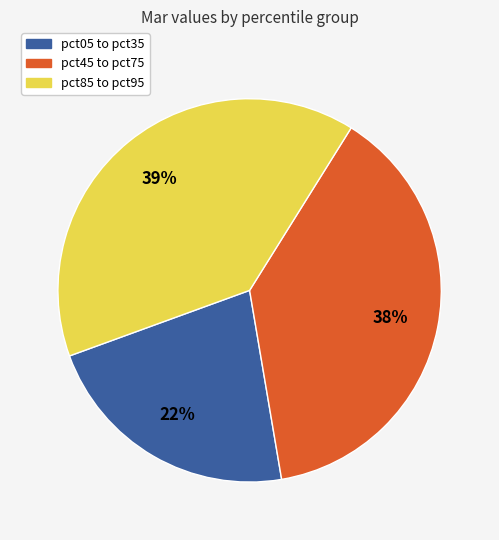

To the nearest percent, what is the difference between the largest and smallest slice percentages?

17%